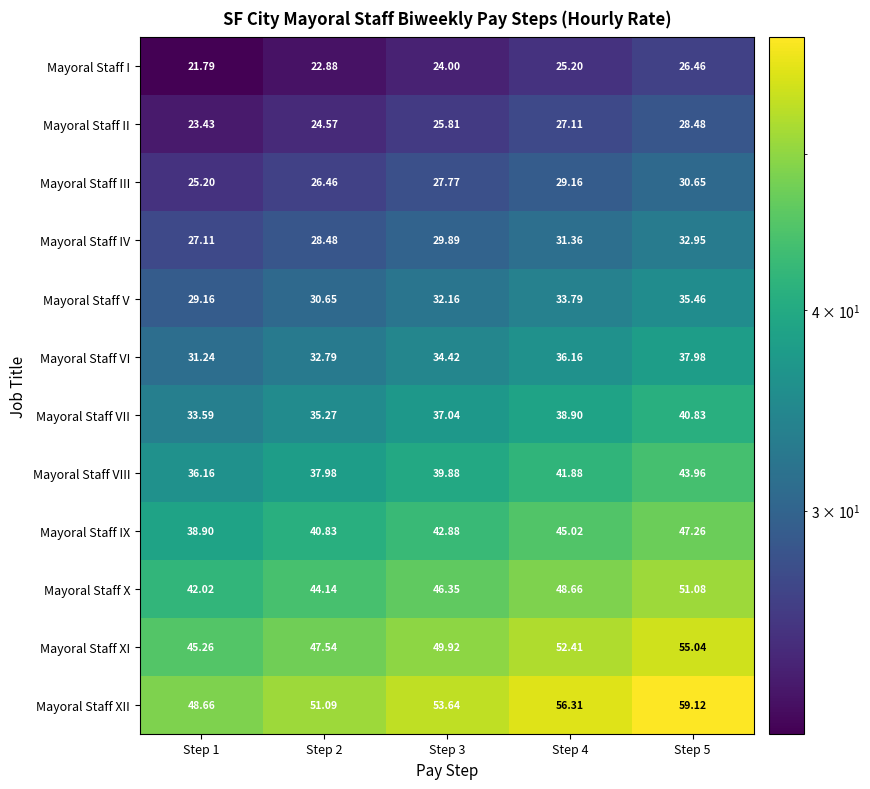

Between Step 1 and Step 2, which series saw the biggest shift?

Mayoral Staff XII